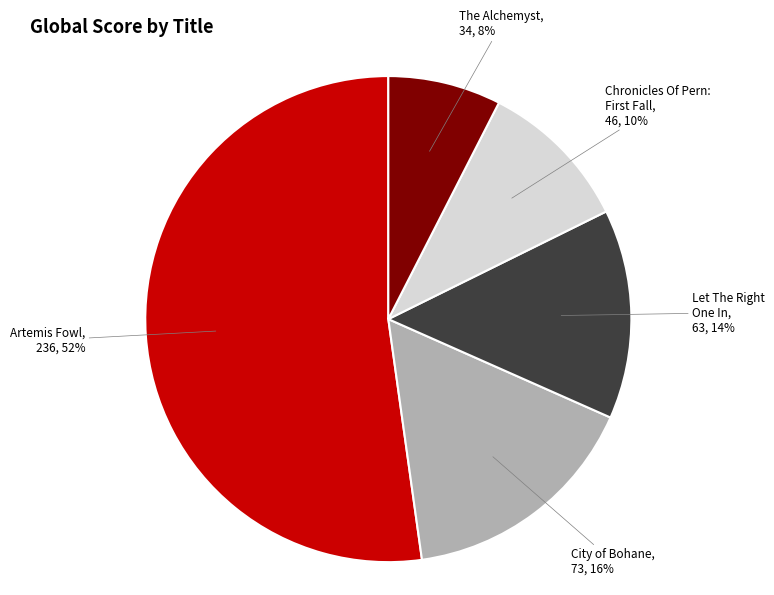

How many slices are in this pie chart?

5